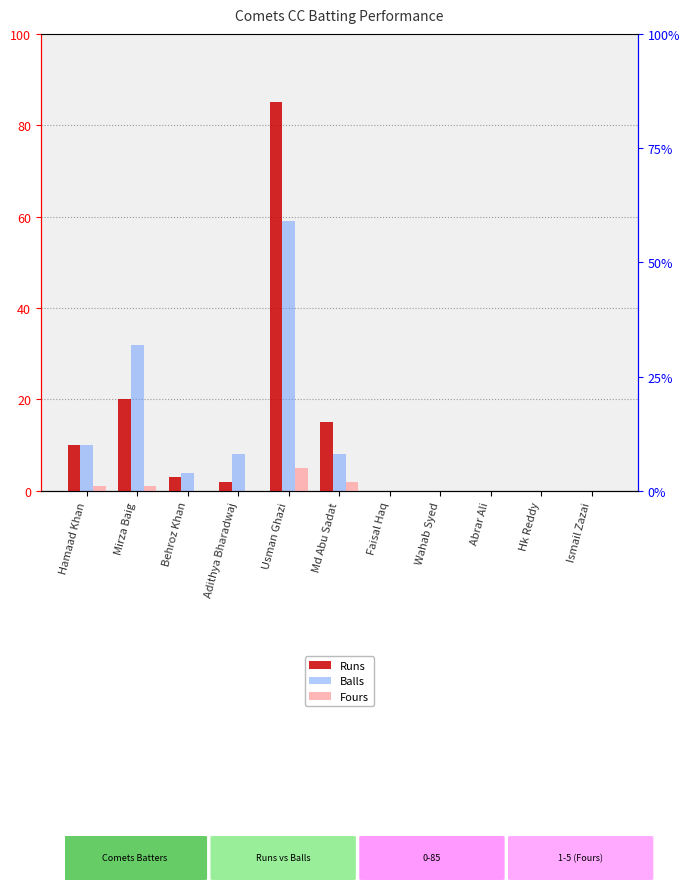

What is the difference between the Balls values at Usman Ghazi and Faisal Haq?

59